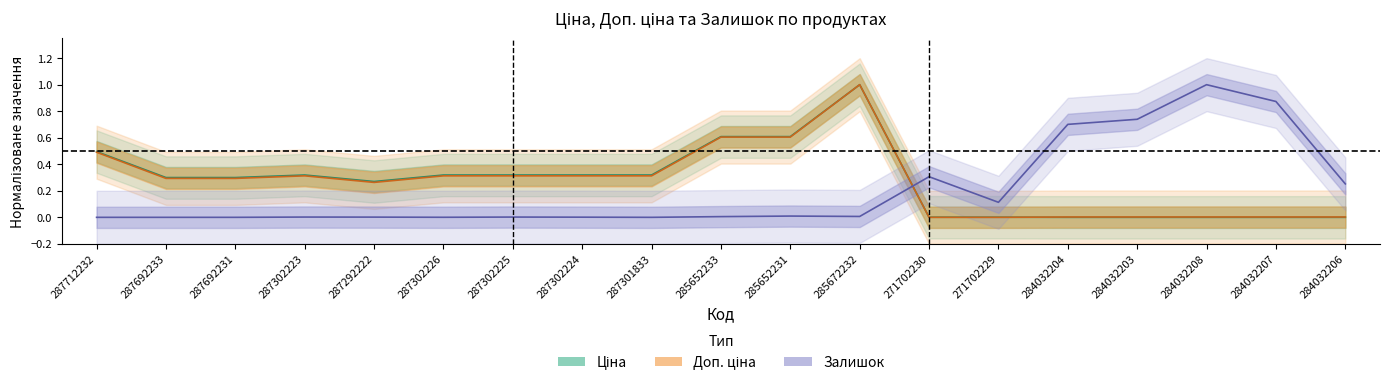

What is the average value of the Доп. ціна series?

0.3